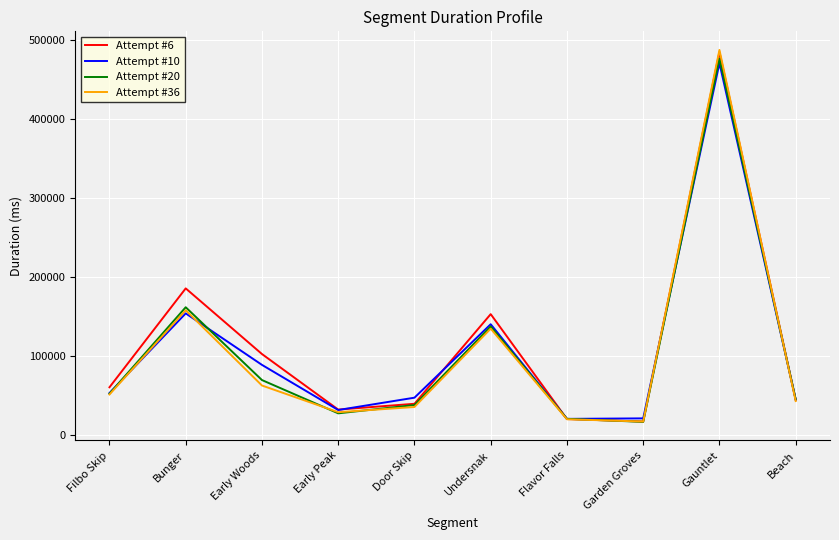

What is the sum of the Attempt #36 values at Door Skip and Flavor Falls?

55015